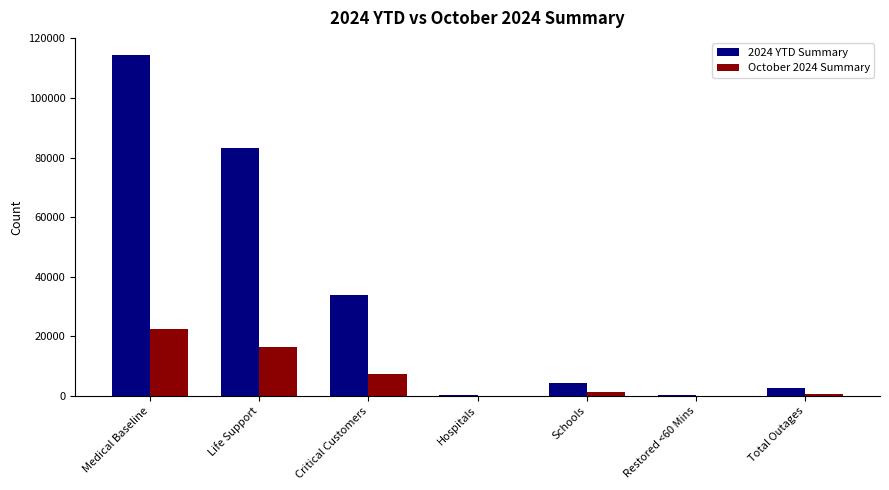

What are all the series names shown in the legend?

2024 YTD Summary, October 2024 Summary